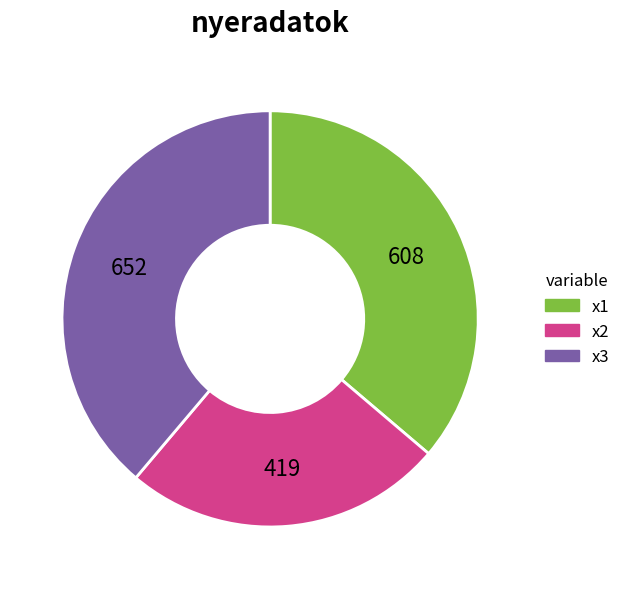

Rank the categories by value from lowest to highest.

x2, x1, x3